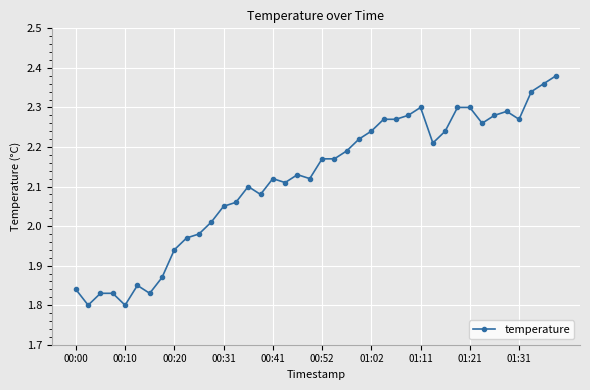

True or false: the data has more than 0 interior local peaks.

True